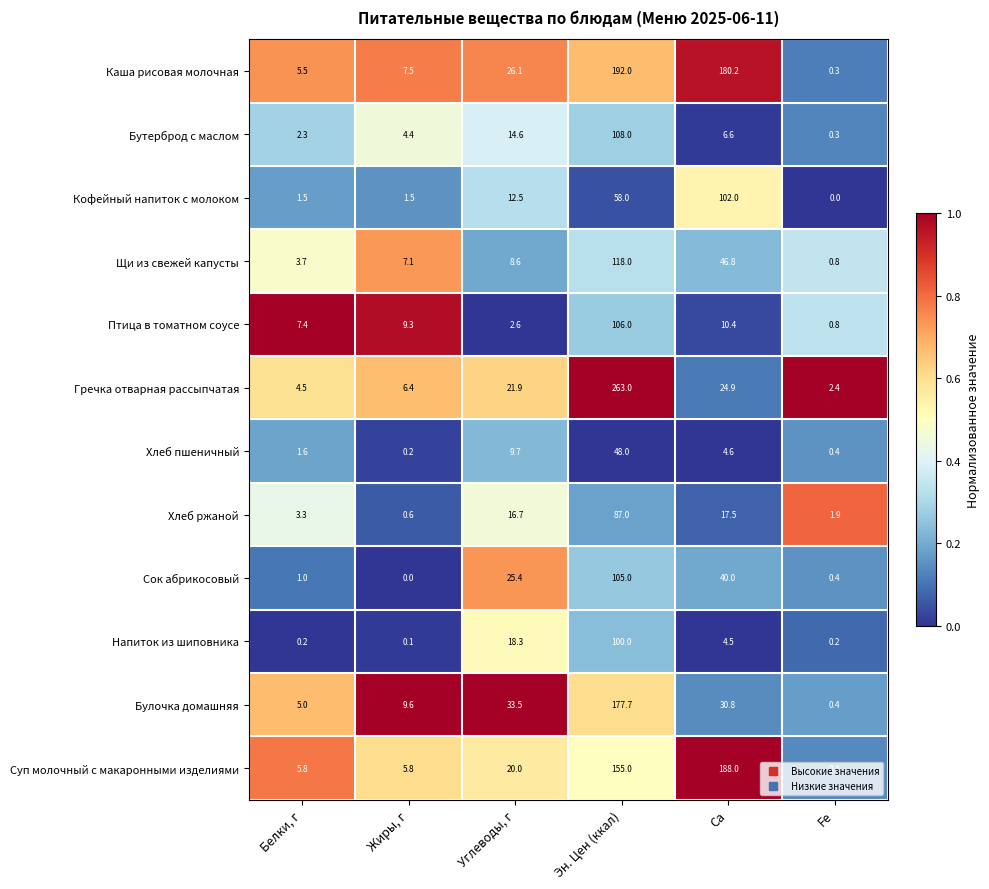

At Ca, list the series in order from smallest to largest.

Напиток из шиповника, Хлеб пшеничный, Бутерброд с маслом, Птица в томатном соусе, Хлеб ржаной, Гречка отварная рассыпчатая, Булочка домашняя, Сок абрикосовый, Щи из свежей капусты, Кофейный напиток с молоком, Каша рисовая молочная, Суп молочный с макаронными изделиями